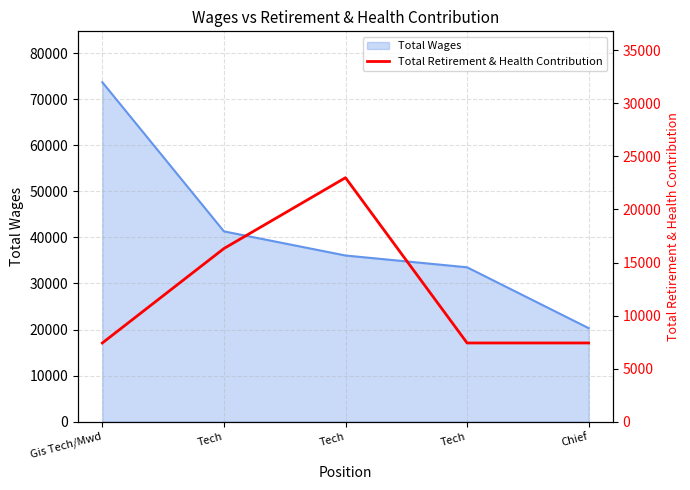

Between Tech and Chief, which is larger?

Tech